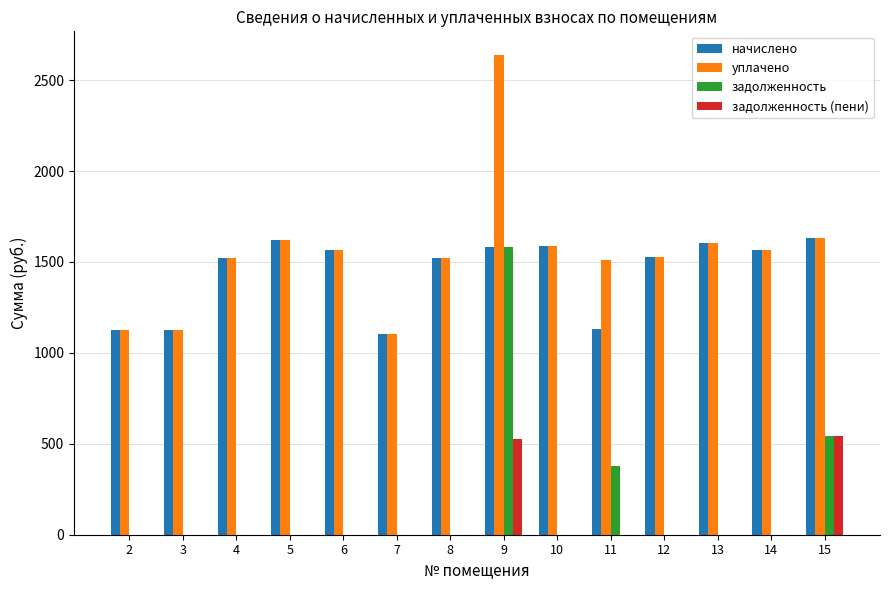

The value of начислено at 14 is 2686.9. True or false?

False